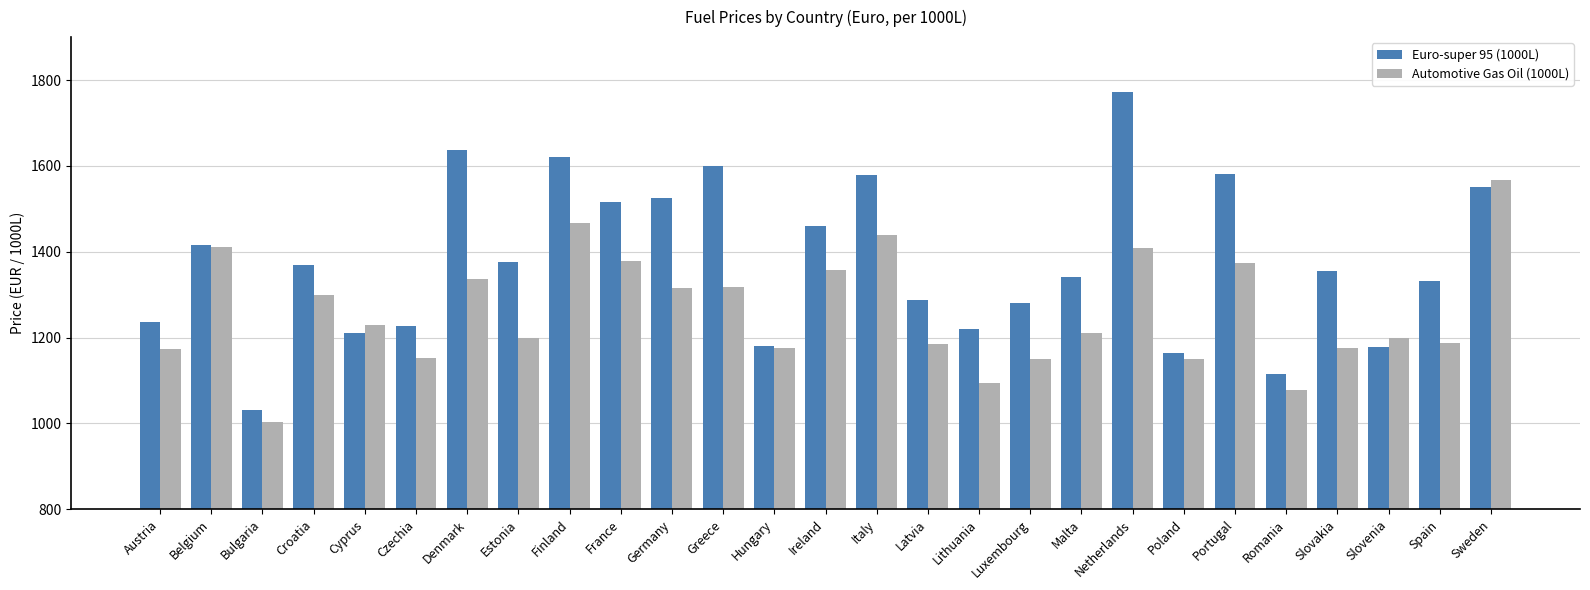

What is the total value across all series at Austria?

2409.0